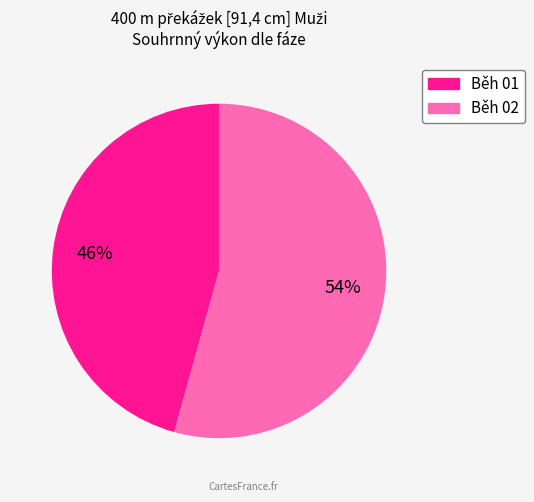

How many segments does this pie chart have?

2